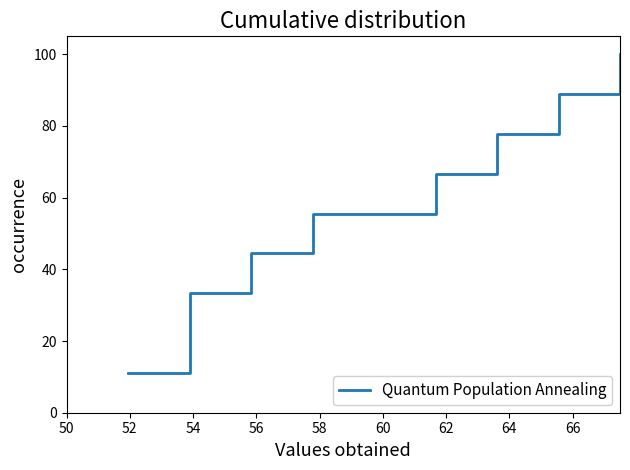

How many values exceed 55?

5